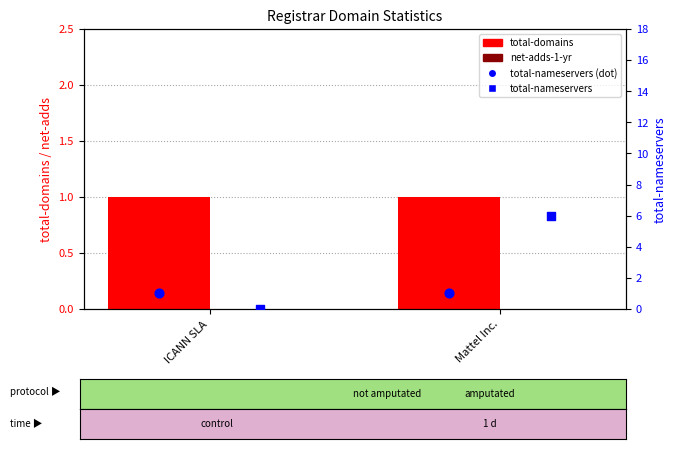

Which series reaches the maximum Y coordinate?

total-nameservers